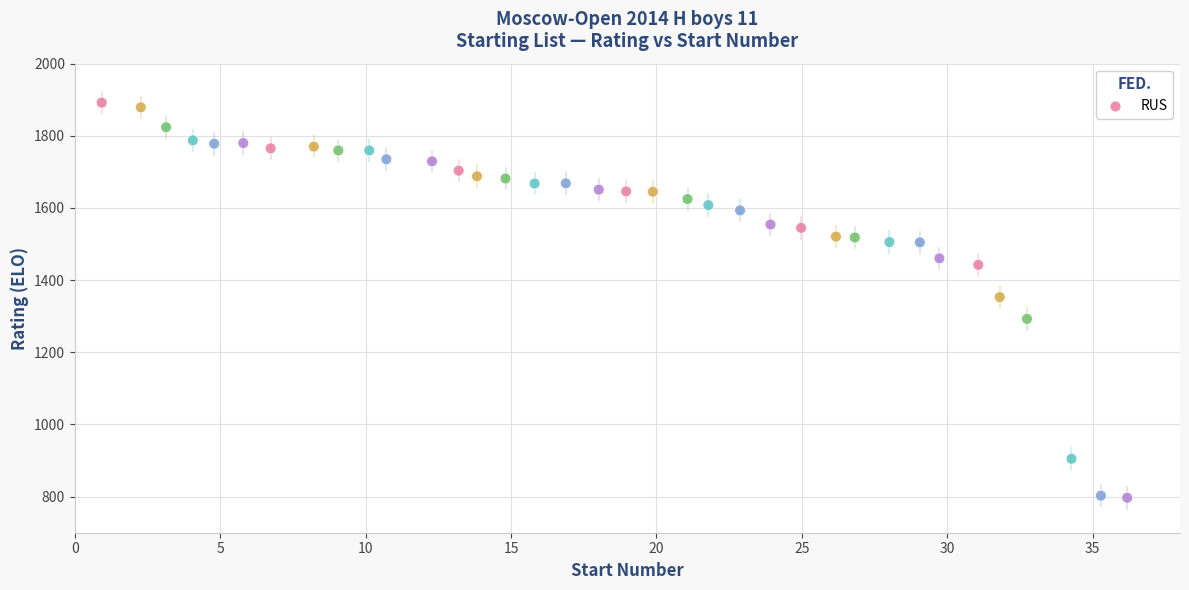

What is the range of Y values (max minus min)?

1095.1